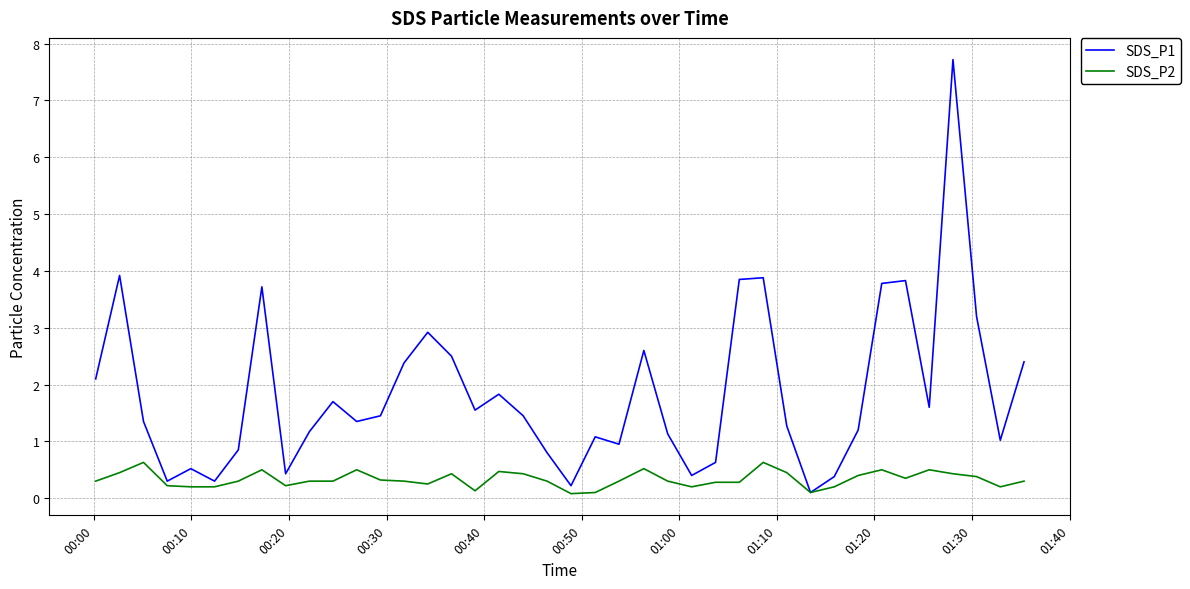

Which series has the largest total across all categories?

SDS_P1